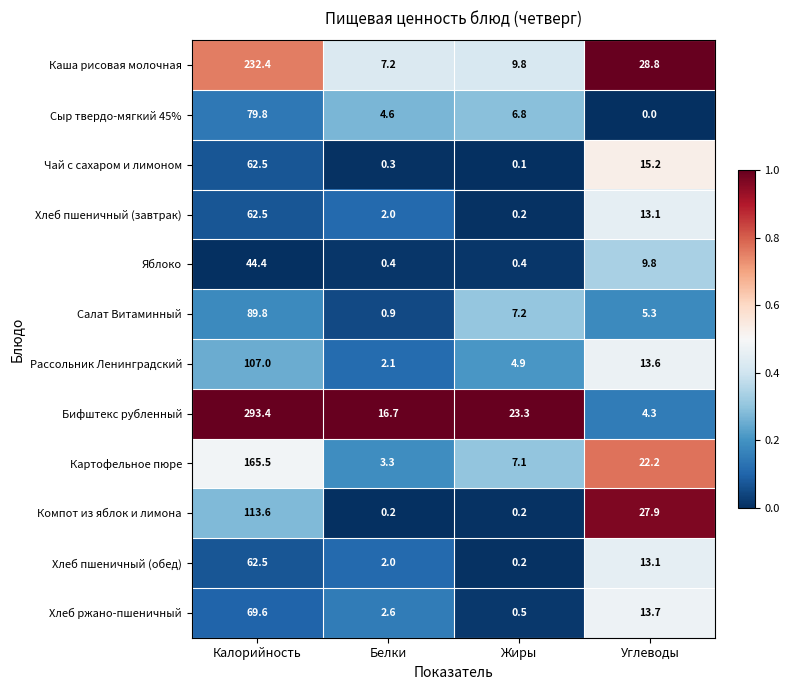

True or false: Хлеб пшеничный (завтрак) has a value of 2.0 at Белки.

True